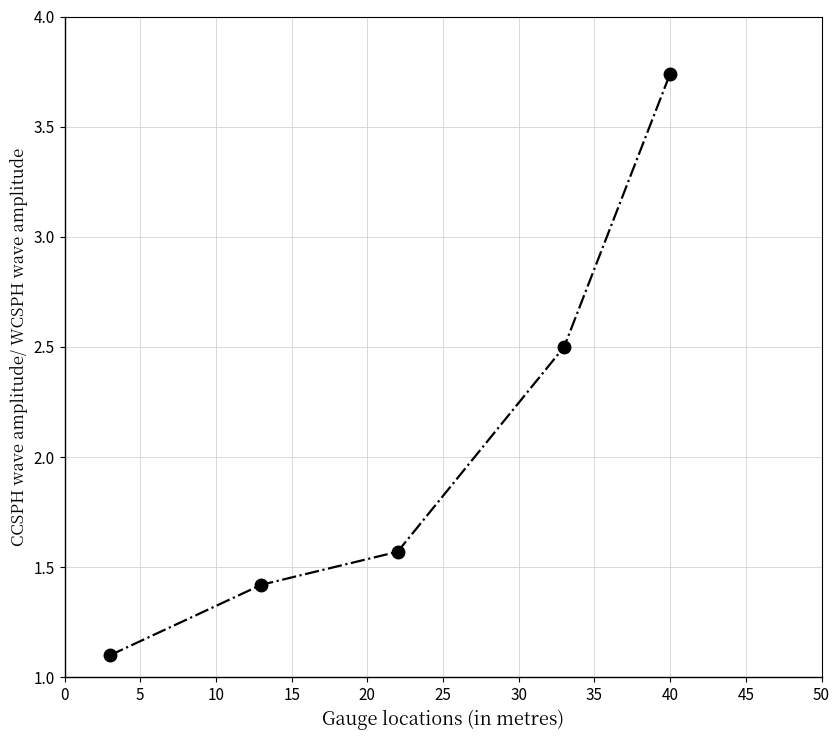

What is the difference between the second highest and minimum values?

1.4